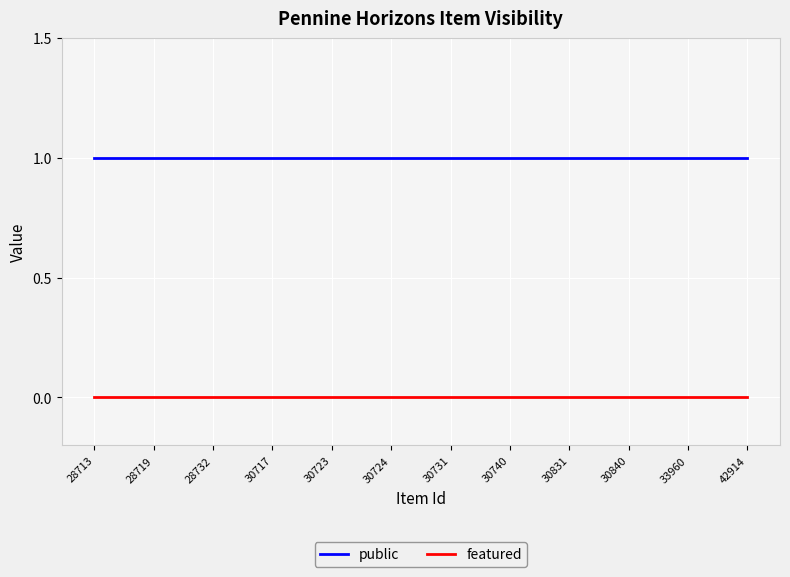

Count the number of data series in this chart.

2